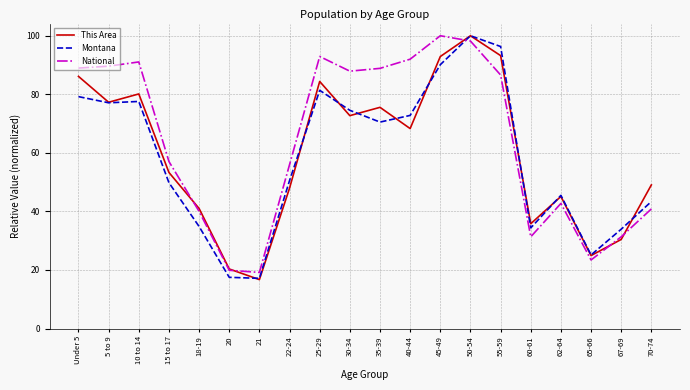

How many lines are shown in the chart?

3